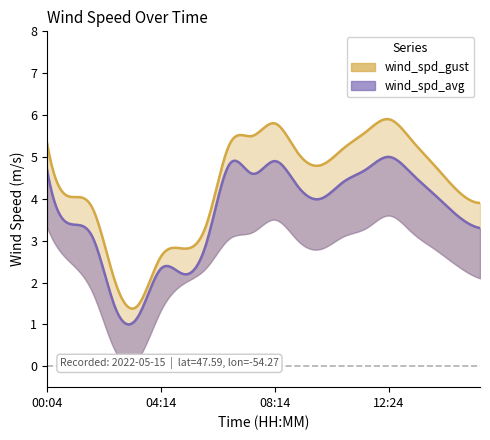

Reading left to right, transcribe all the data shown in this chart.

wind_spd_gust: 00:04=5.3	00:54=4.0	01:44=3.8	02:34=2.0	03:24=1.5	04:14=2.6	05:04=2.8	05:54=3.4	06:34=5.3	07:24=5.5	08:14=5.8	09:04=5.1	09:54=4.8	10:44=5.2	11:34=5.6	12:24=5.9	13:14=5.4	14:04=4.8	14:54=4.2	15:44=3.9
wind_spd_avg: 00:04=4.7	00:54=3.4	01:44=3.1	02:34=1.4	03:24=1.2	04:14=2.3	05:04=2.2	05:54=3.0	06:34=4.8	07:24=4.6	08:14=4.9	09:04=4.3	09:54=4.0	10:44=4.4	11:34=4.7	12:24=5.0	13:14=4.6	14:04=4.1	14:54=3.6	15:44=3.3
wind_spd_lower: 00:04=3.3	00:54=2.5	01:44=1.8	02:34=0.3	03:24=0.2	04:14=1.3	05:04=2.0	05:54=2.4	06:34=3.0	07:24=3.2	08:14=3.5	09:04=3.0	09:54=2.8	10:44=3.1	11:34=3.3	12:24=3.6	13:14=3.2	14:04=2.8	14:54=2.4	15:44=2.1